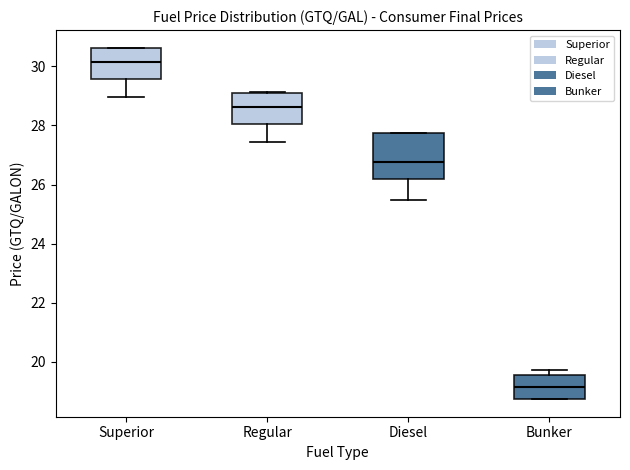

Which box's median line is the lowest?

Bunker